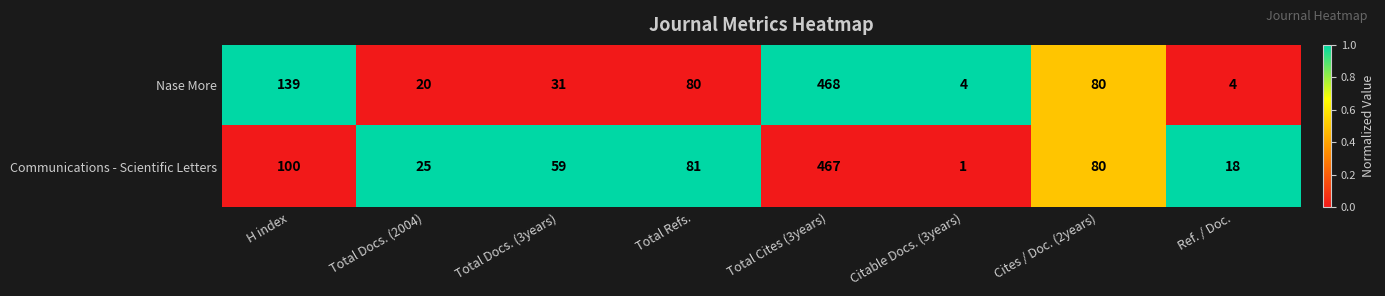

What is the highest value of the Nase More series?

468